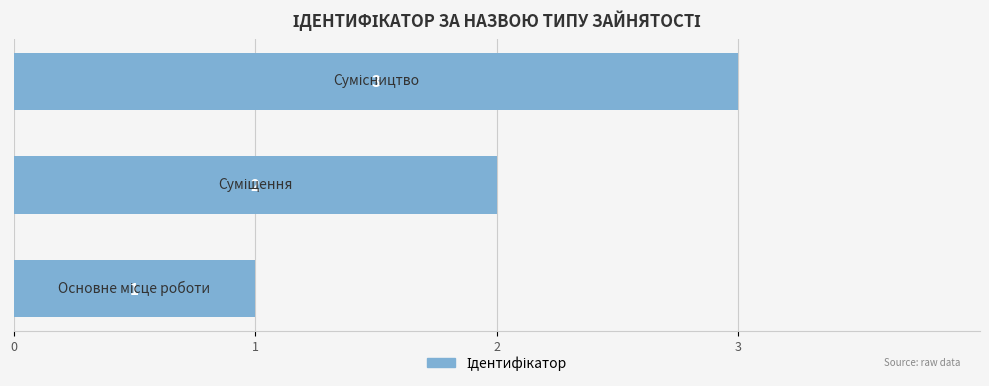

Count the values in the range 1 to 3.

3